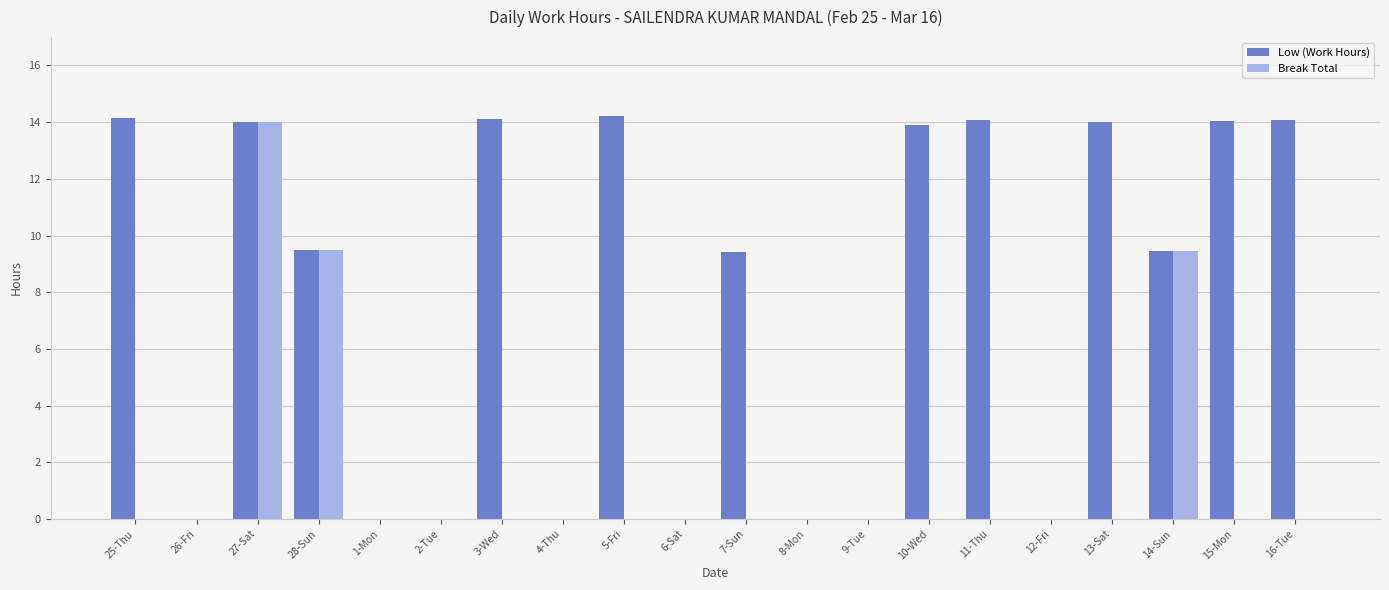

What is the greatest value displayed?

14.2